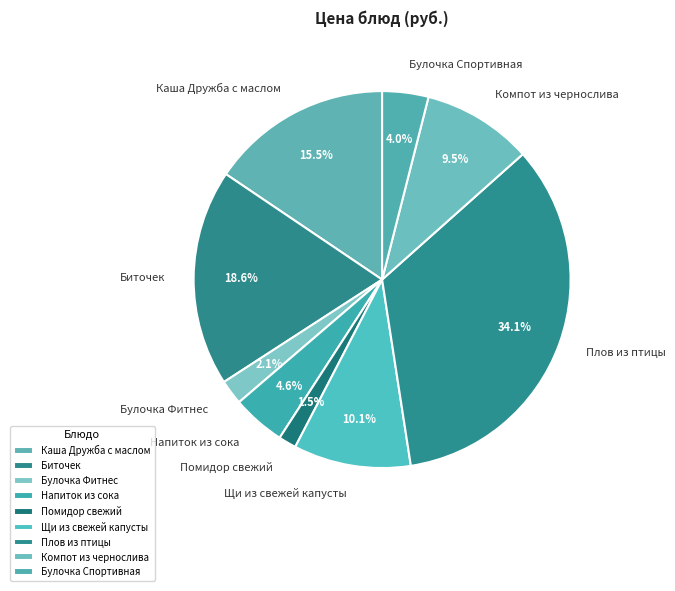

Combined, what portion of the pie is Булочка Фитнес and Булочка Спортивная?

6.1%